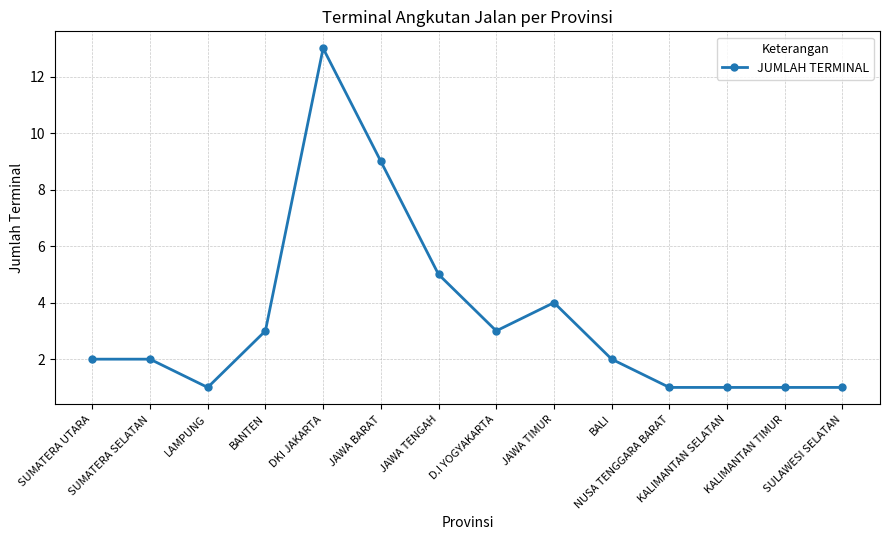

Approximately how many times larger is the value at JAWA TIMUR compared to KALIMANTAN TIMUR?

4.0